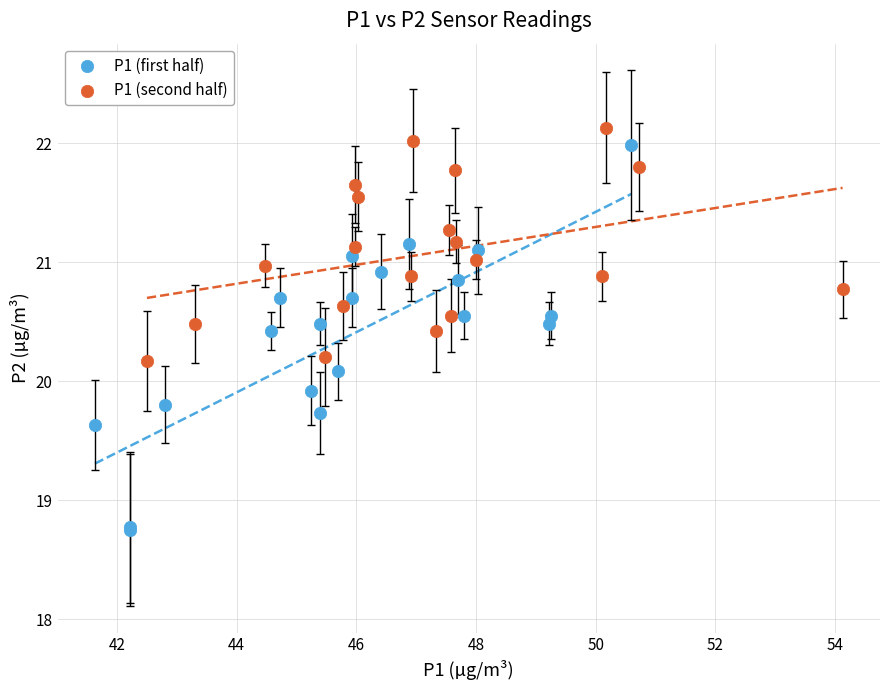

Which series contains the lowest Y value?

P1 (first half)